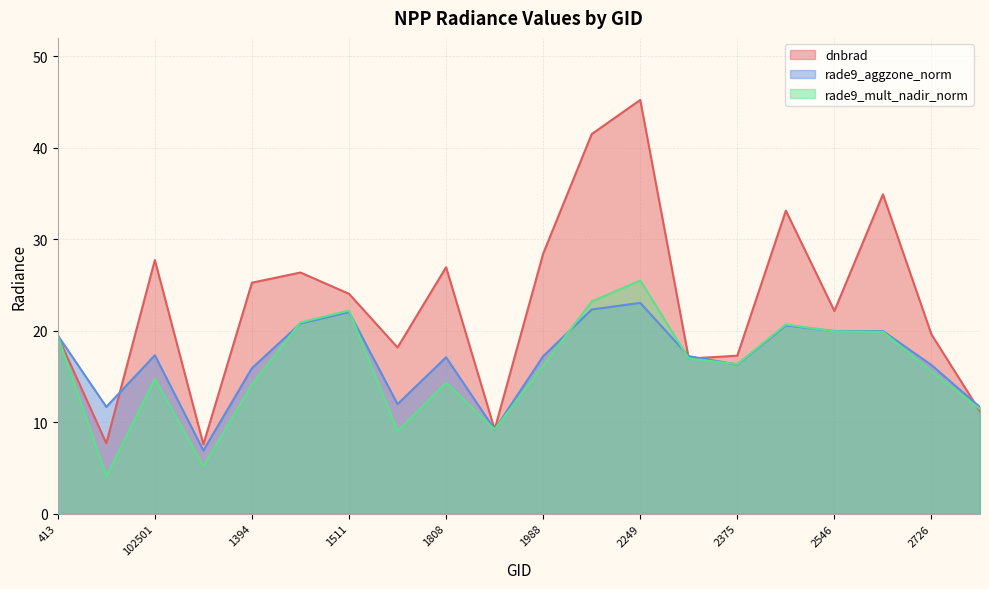

Which category has the lowest value across all series?

530